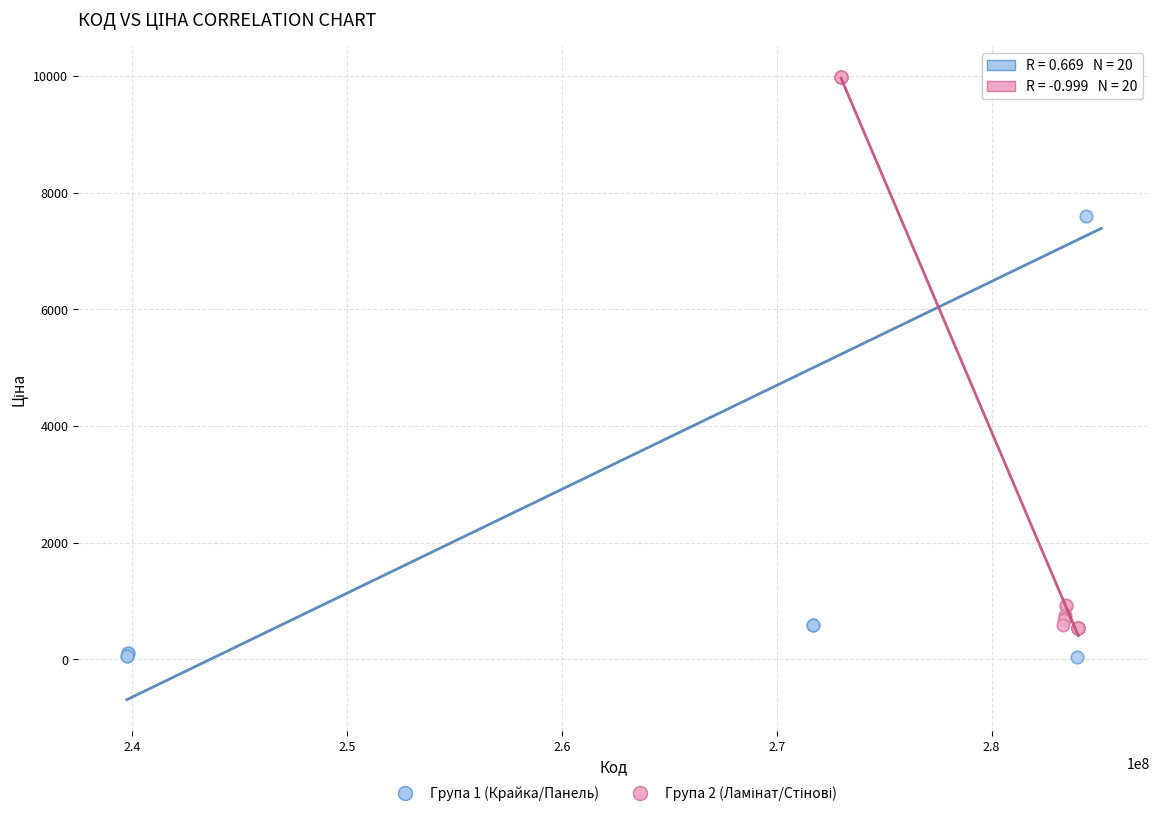

Which series has the widest spread of Y values?

Група 1 (Крайка/Панель)